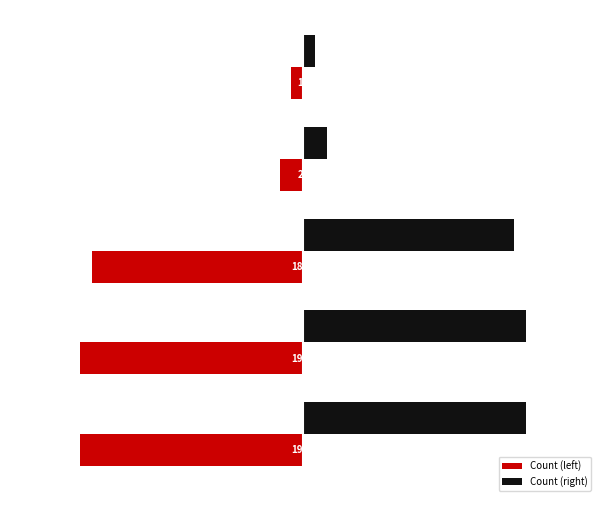

Rank the series by their average value, from highest to lowest.

Count (right), Count (left)